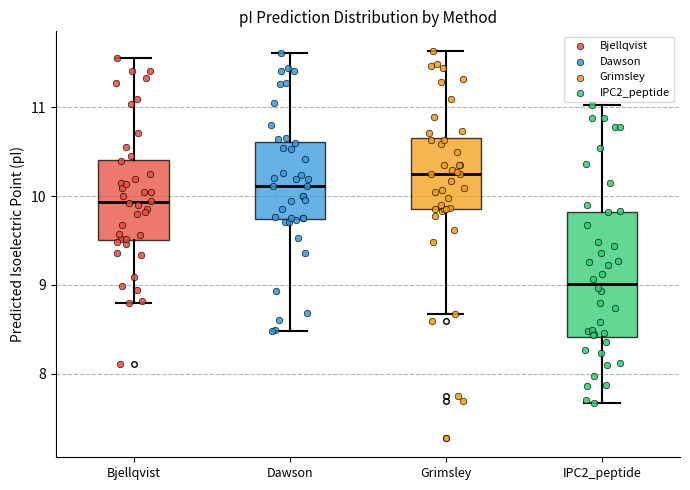

Which box's median line is the lowest?

IPC2_peptide